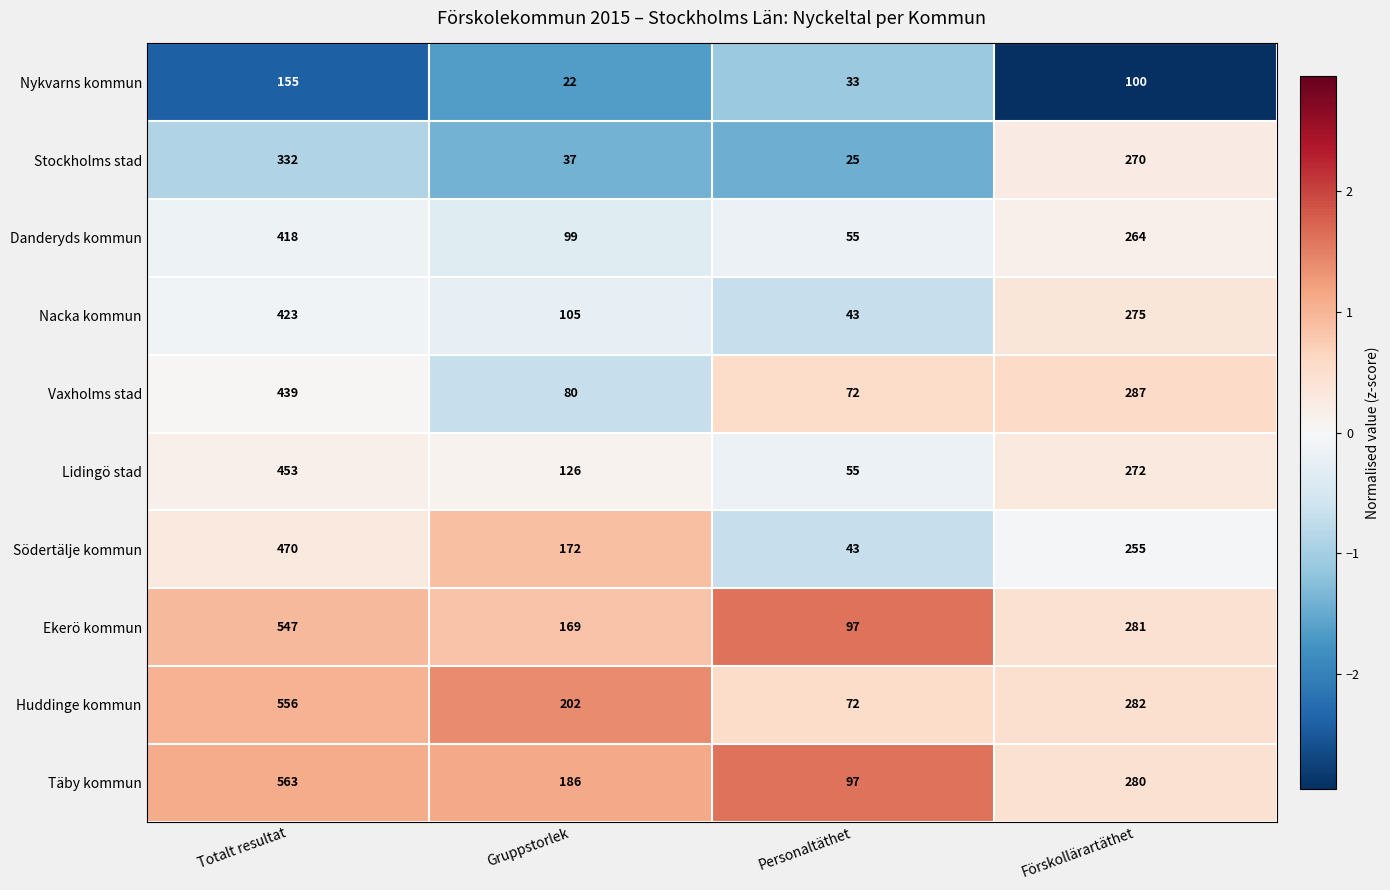

How many series are shown in this chart?

10